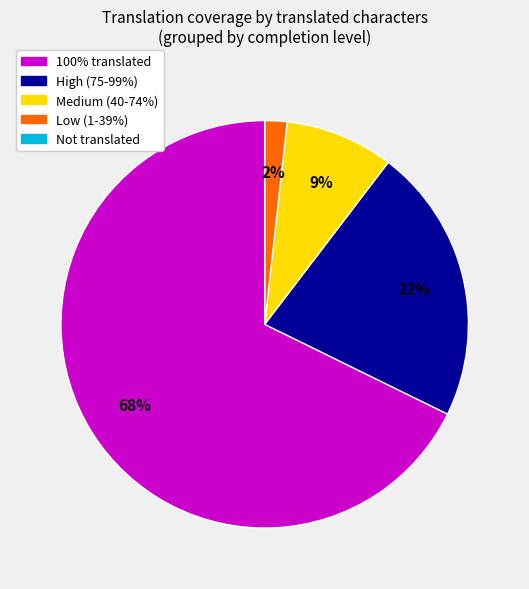

To the nearest percent, what portion does High (75-99%) represent?

22%